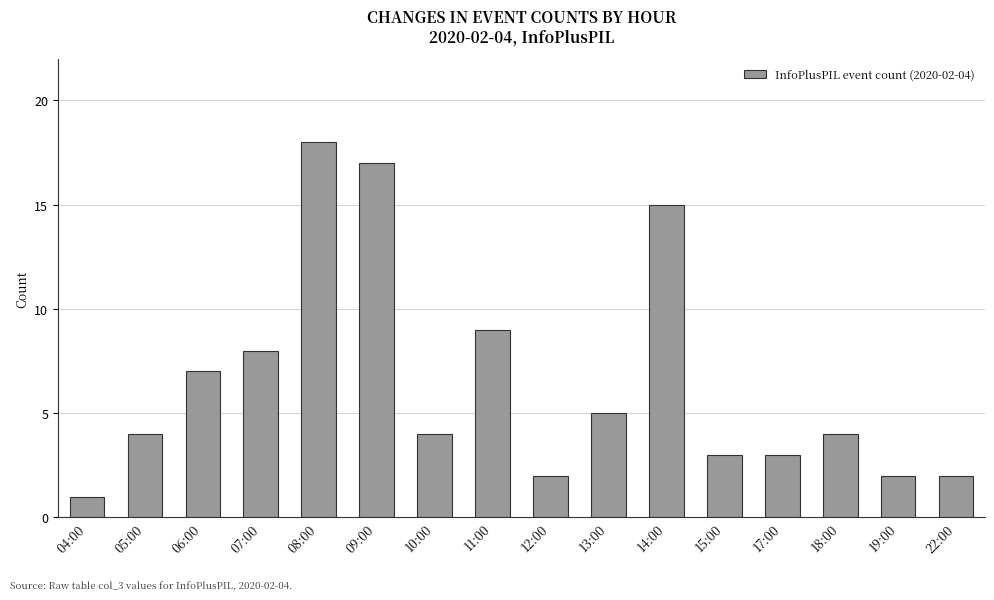

The chart shows a value of 2 at 19:00. True or false?

True